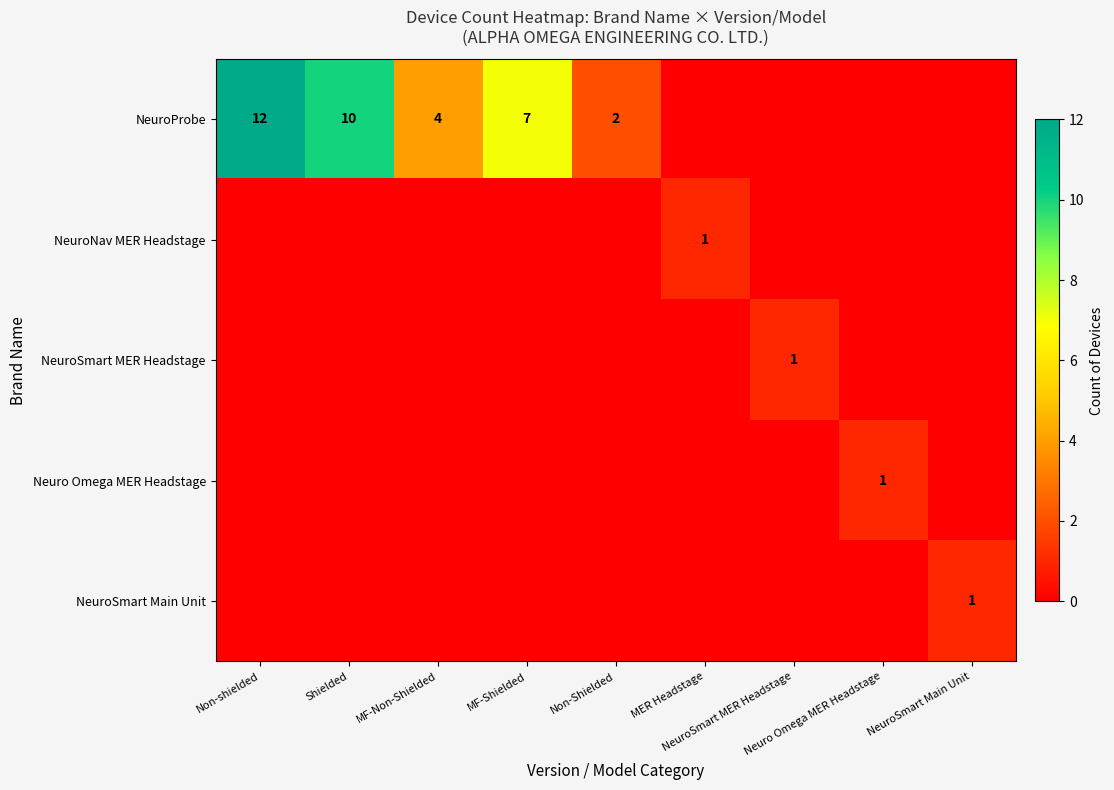

The value of Neuro Omega MER Headstage at Non-Shielded is -1. True or false?

False